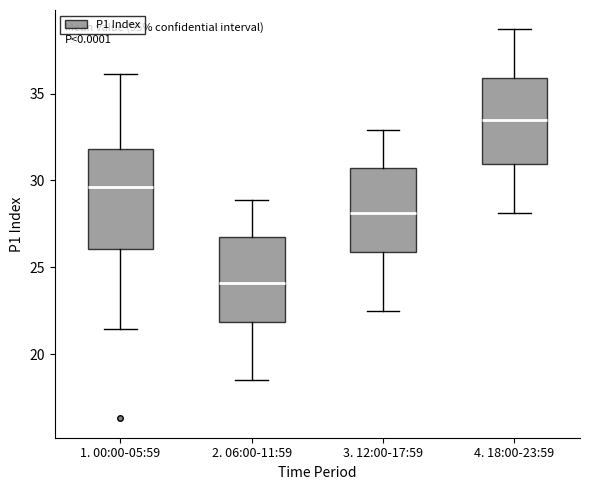

Reading left to right, transcribe this box plot: for each box, give where its median line is, the range the box spans, and where its two whiskers end, as read against the y-axis. The values are not printed on the chart, so give them approximately, as read against the axis.

1. 00:00-05:59: median 29.5, box 26.0 to 32.0, whiskers 21.5 to 36.0
2. 06:00-11:59: median 24.0, box 22.0 to 26.5, whiskers 18.5 to 29.0
3. 12:00-17:59: median 28.0, box 26.0 to 30.5, whiskers 22.5 to 33.0
4. 18:00-23:59: median 33.5, box 31.0 to 36.0, whiskers 28.0 to 38.5